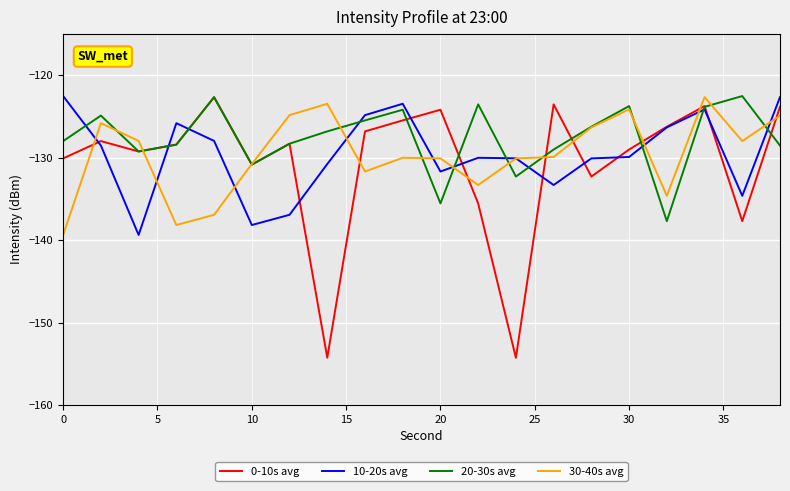

What is the maximum value for 0-10s avg?

-122.7